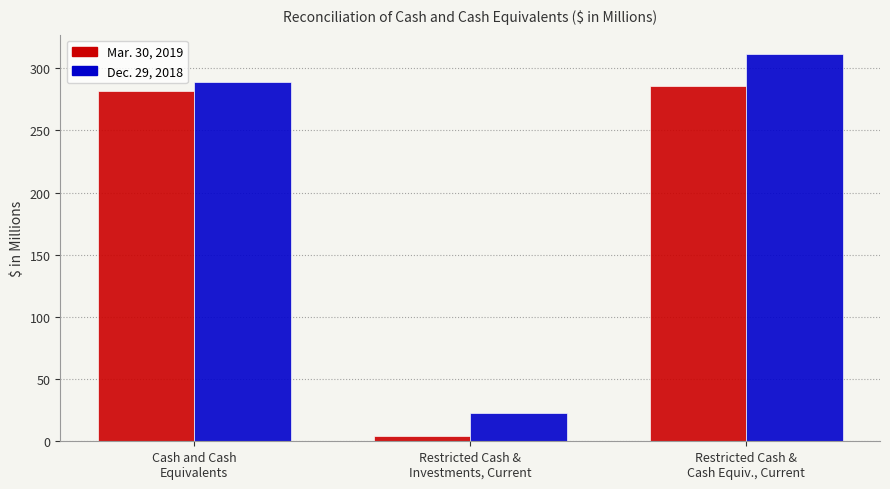

What is the approximate value of Dec. 29, 2018 at Cash and Cash
Equivalents?

288.7